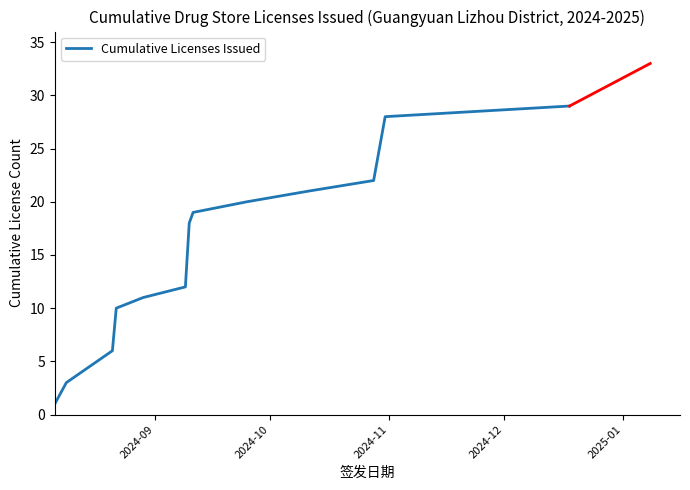

What is the greatest value displayed?

29